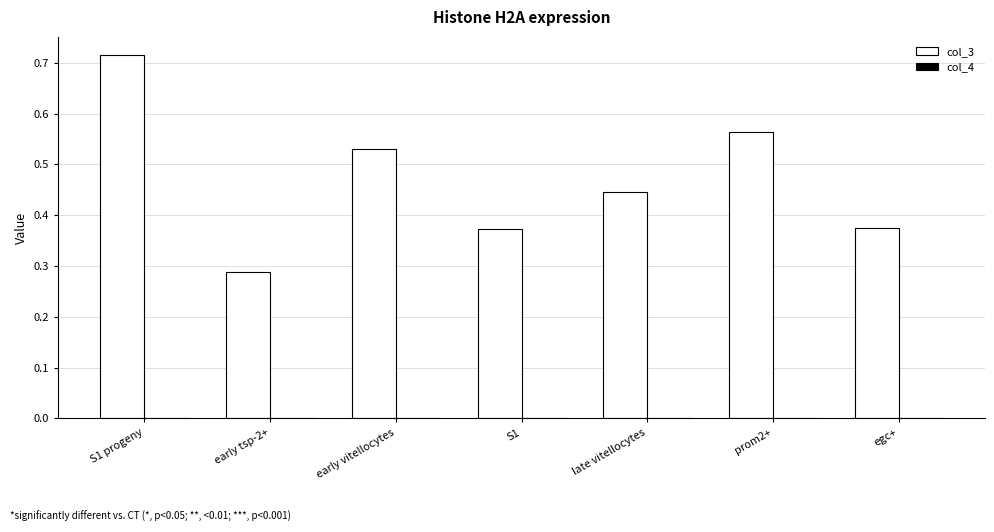

How many groups of bars are there?

7